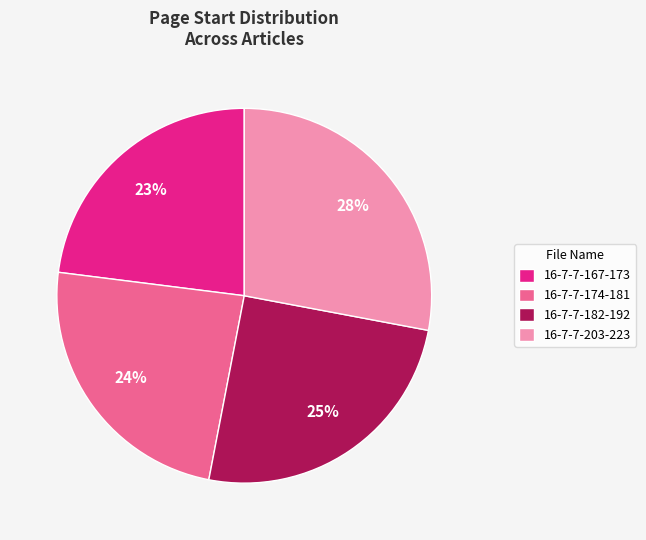

Which has a higher value, 16-7-7-203-223 or 16-7-7-167-173?

16-7-7-203-223